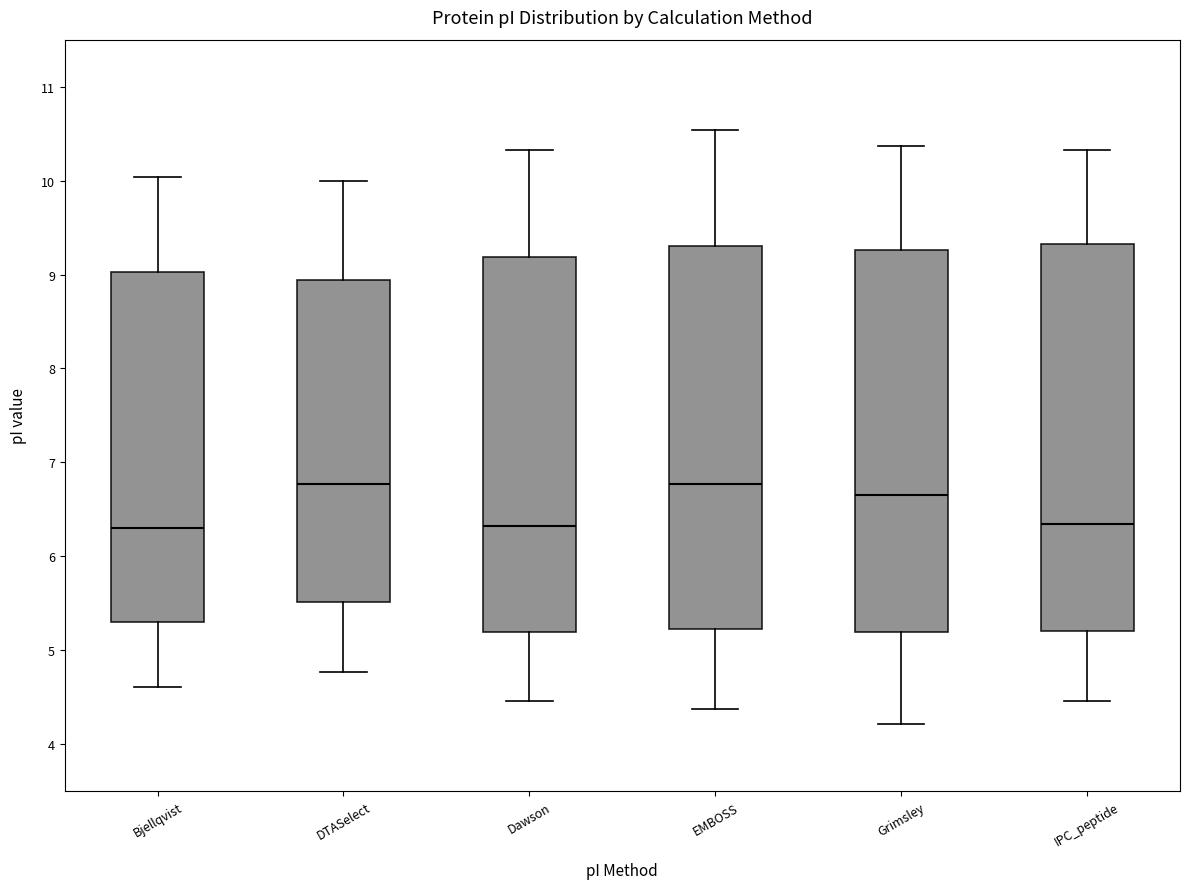

Where does the lower whisker of the box for Bjellqvist end on the y-axis? The values are not printed on the chart, so give them approximately, as read against the axis.

4.6